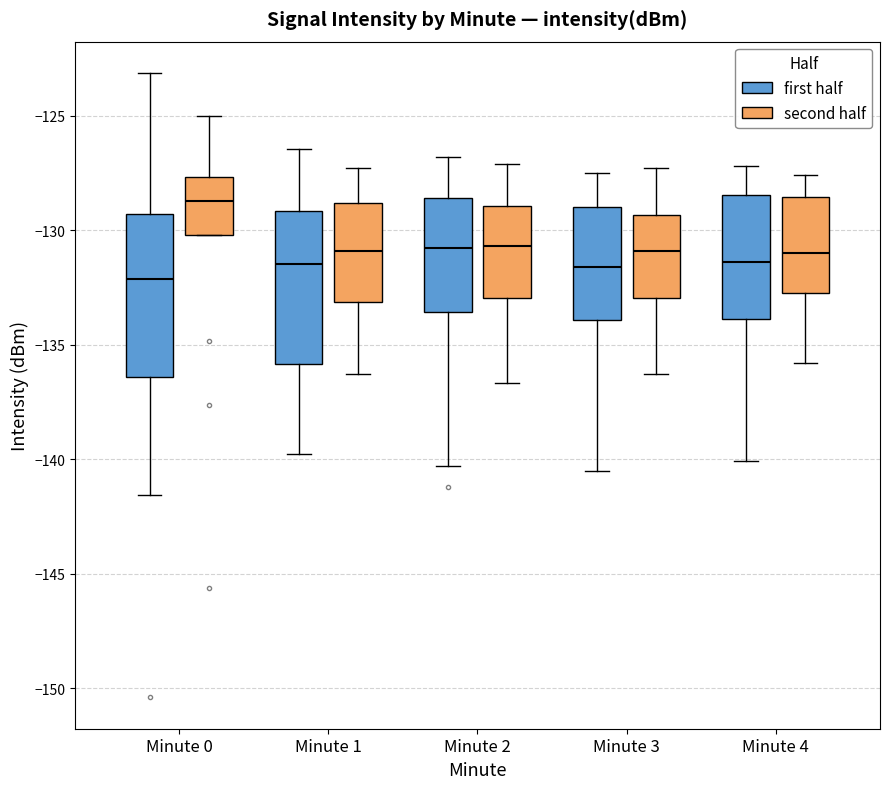

Where does the upper whisker of the box for Minute 3 (first half) end on the y-axis? The values are not printed on the chart, so give them approximately, as read against the axis.

-127.5